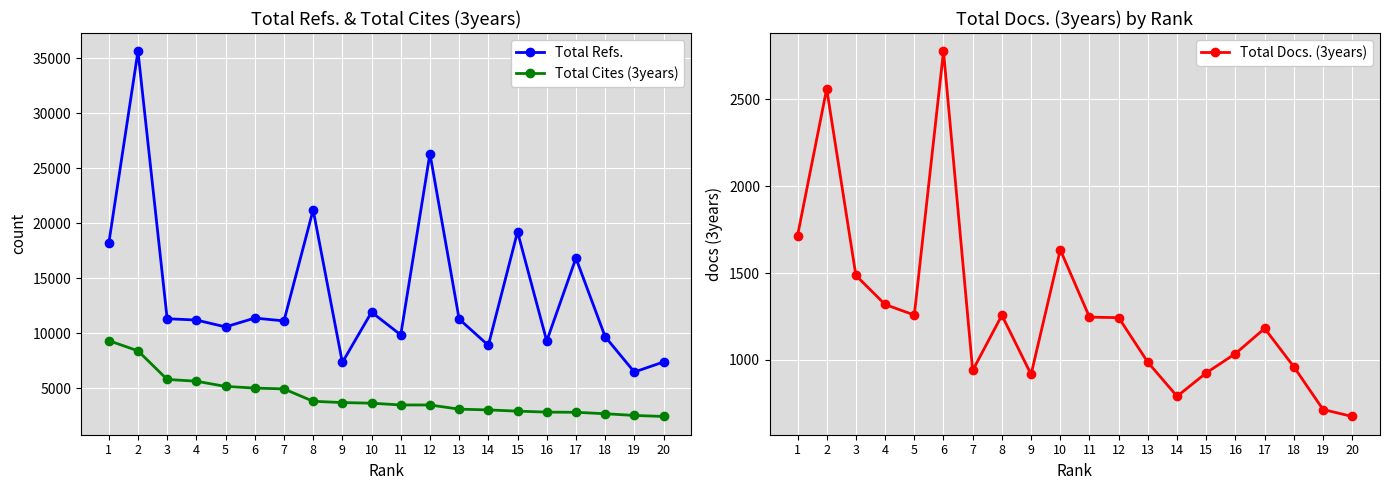

Which has a higher value, 10 or 9?

10